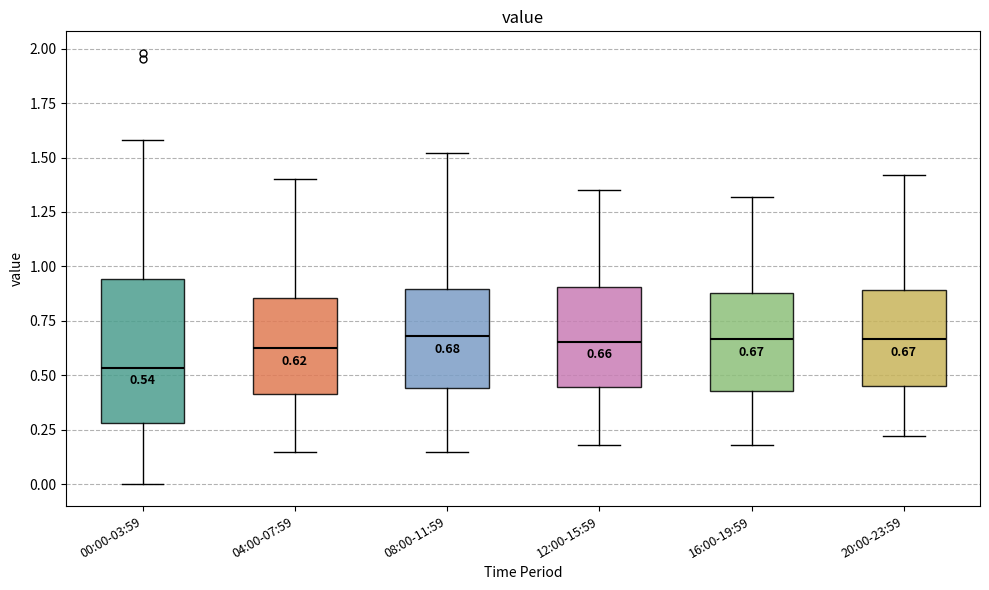

Comparing the boxes themselves (not the whiskers), which one is the tallest?

00:00-03:59